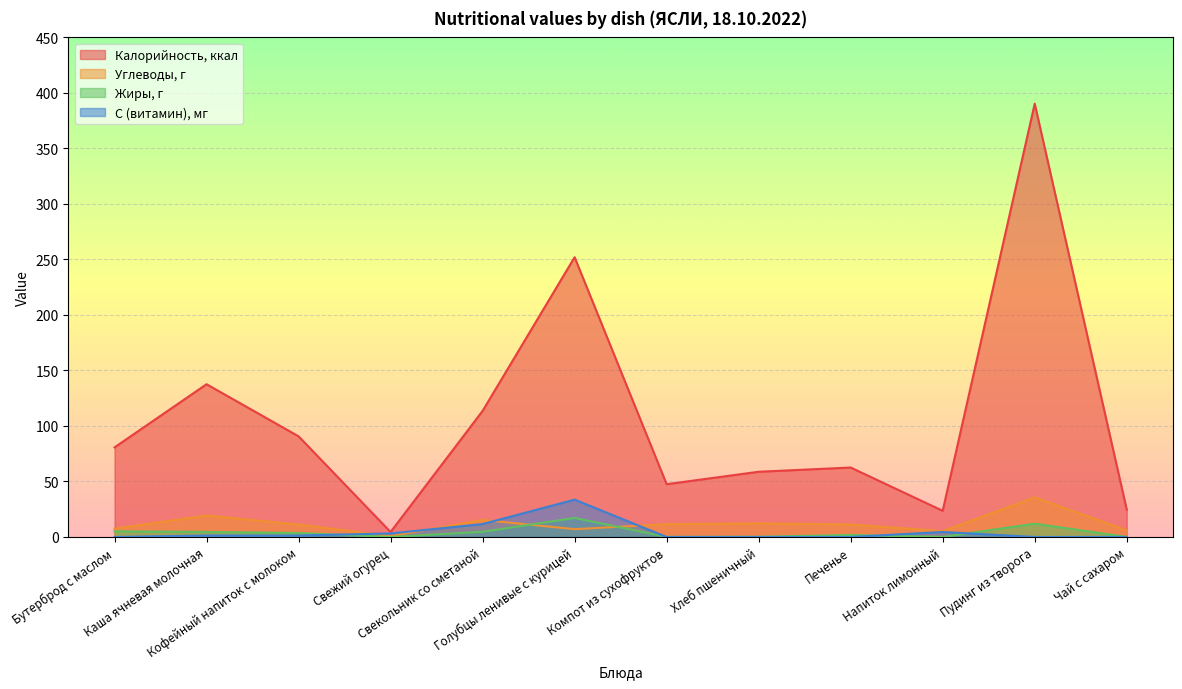

What is the difference between the maximum and minimum values in the Жиры, г series?

17.1